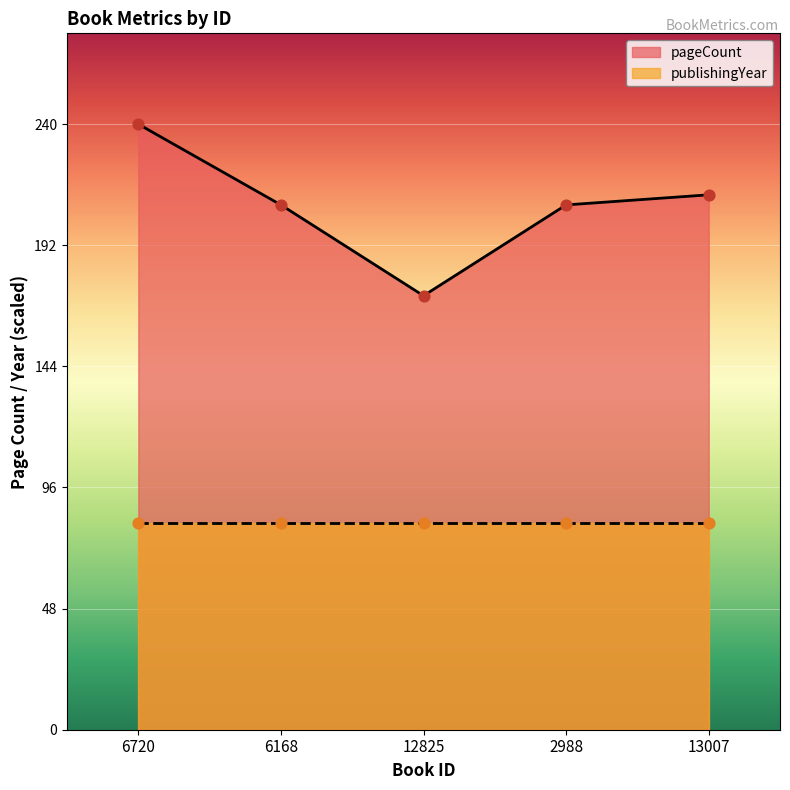

Between 6168 and 12825, which is larger?

6168